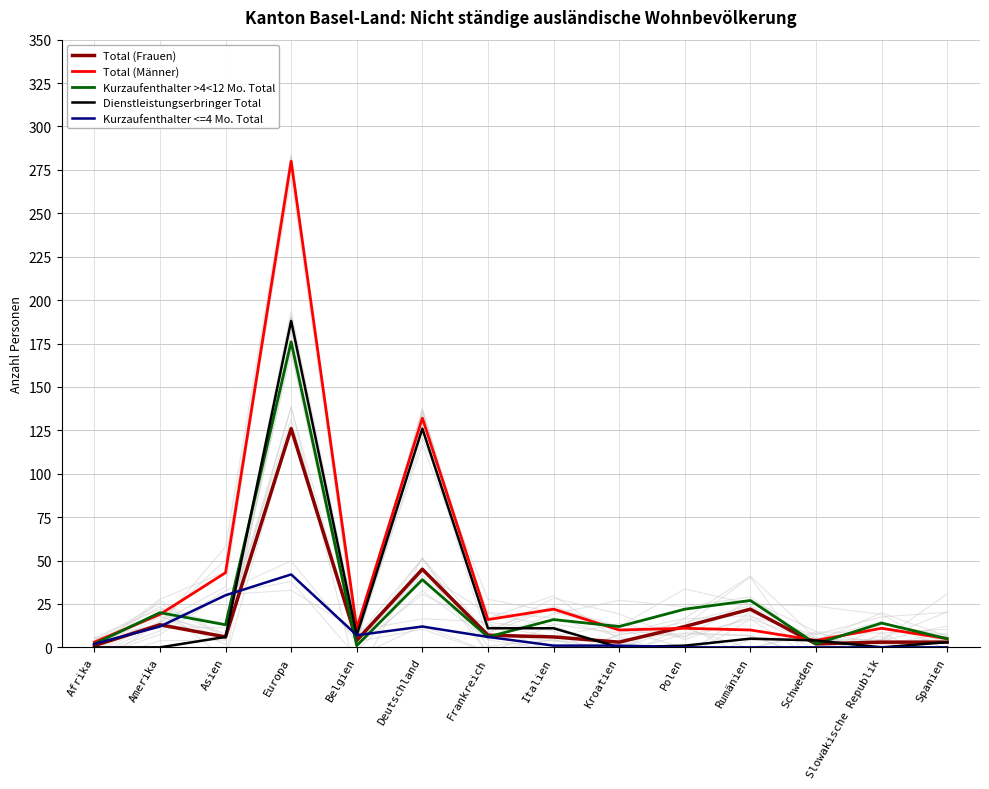

True or false: Kurzaufenthalter <=4 Mo. Total has a value of 26 at Rumänien.

False